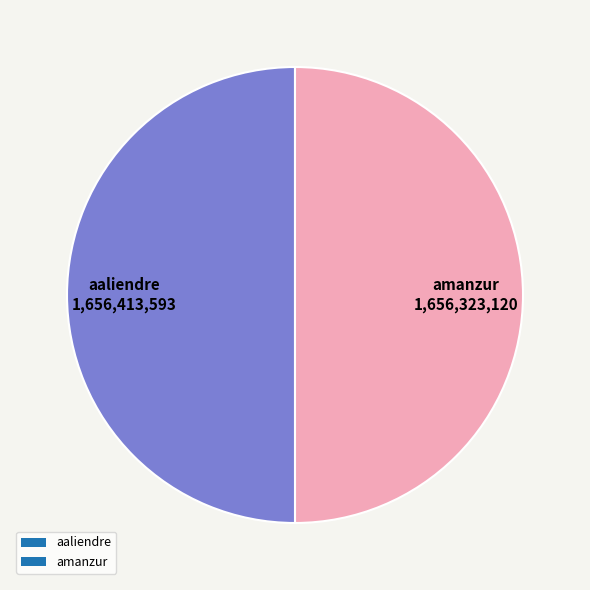

What is the ratio of the value at amanzur to the value at aaliendre?

1.0